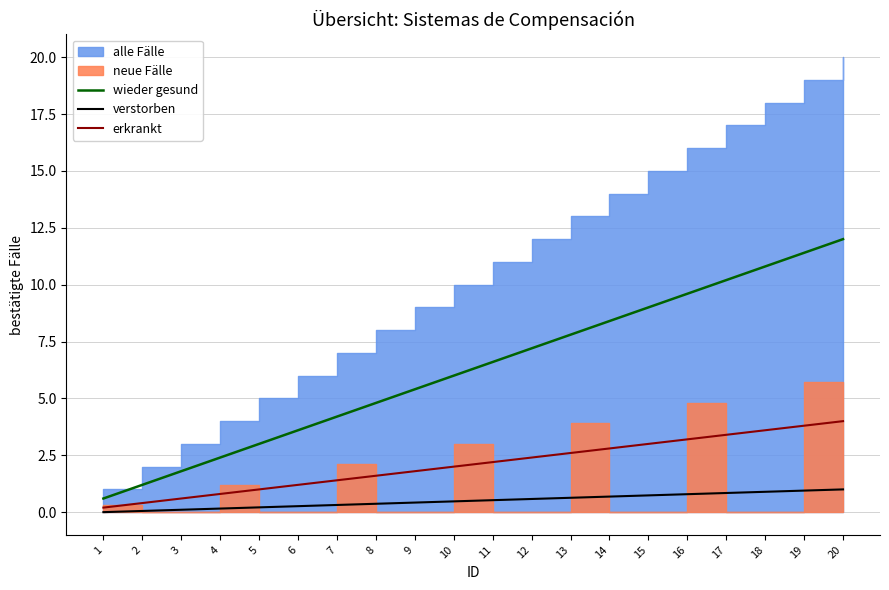

Is the value of wieder gesund at 7 greater than the value of verstorben at 18?

Yes